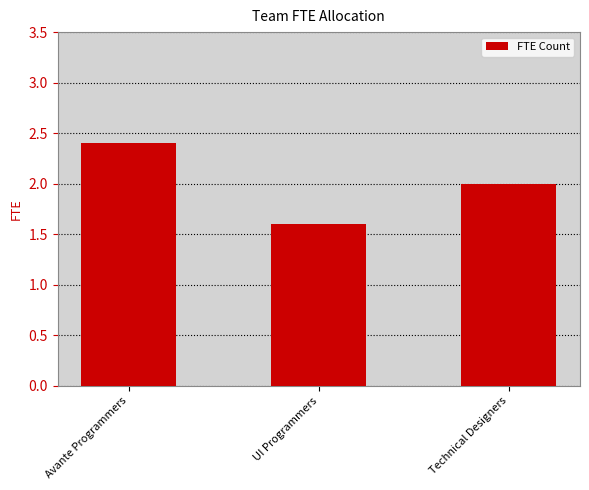

What position from the left is UI Programmers?

2